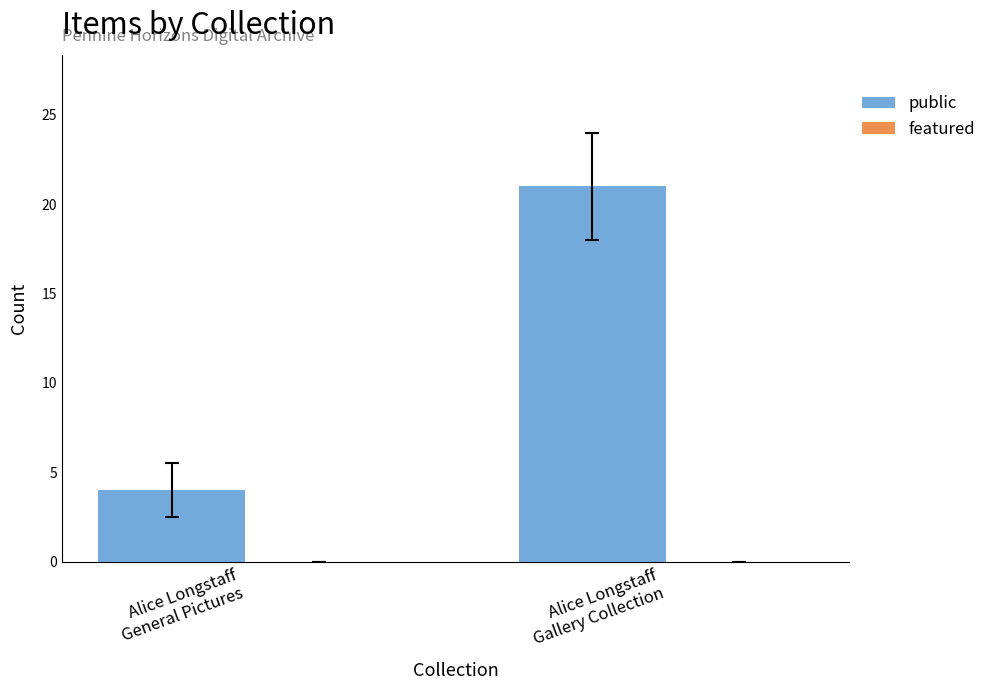

What is the greatest value displayed?

21